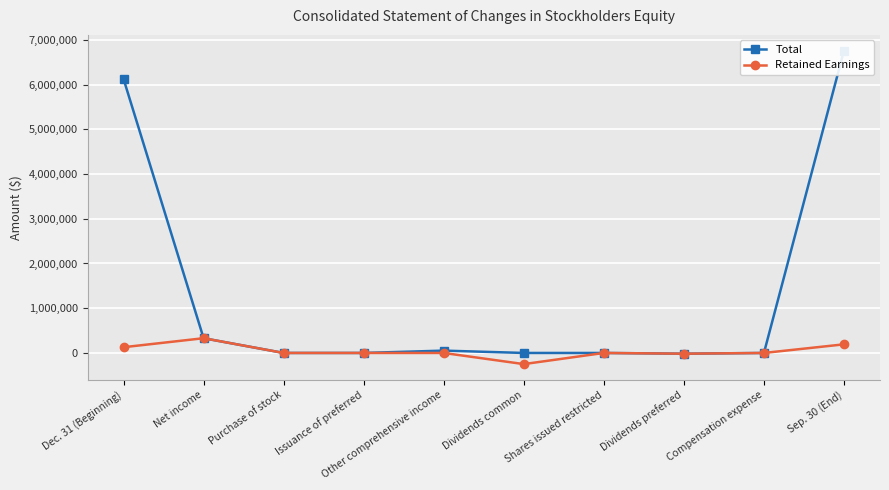

At which label does Total first exceed 0?

Dec. 31 (Beginning)